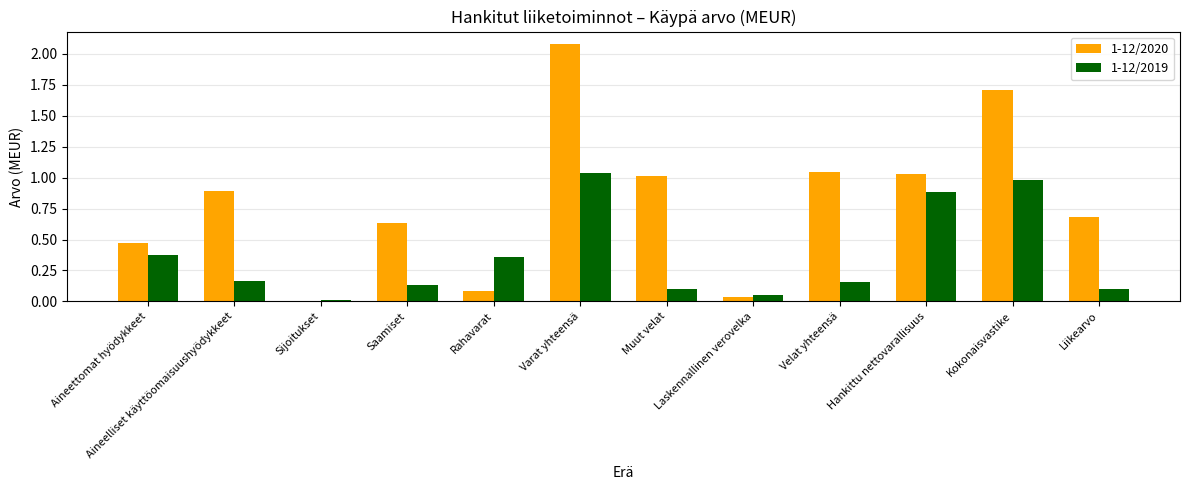

True or false: 1-12/2019 has a value of 0.5 at Hankittu nettovarallisuus.

False